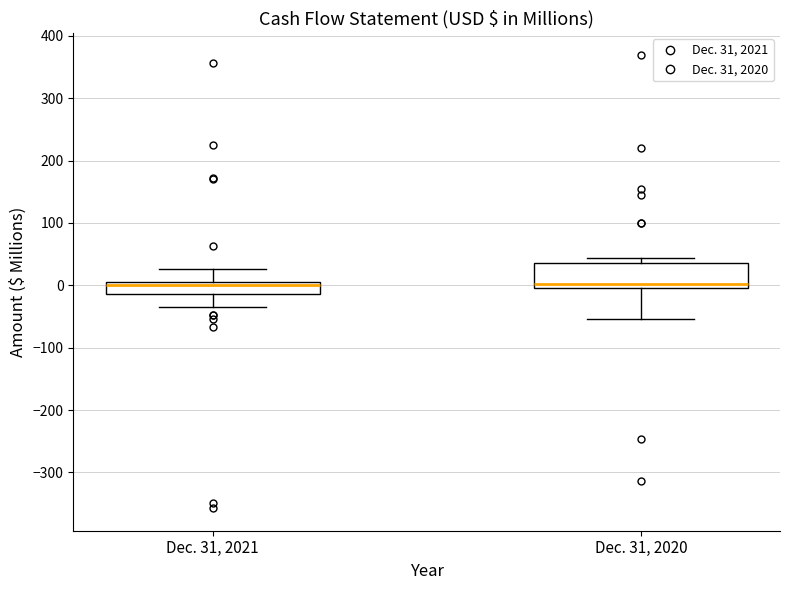

Reading left to right, read every box against the y-axis: the position of its median line, the range the box covers, and the ends of its whiskers. The values are not printed on the chart, so give them approximately, as read against the axis.

Dec. 31, 2021: median 0, box -10 to 10, whiskers -30 to 30
Dec. 31, 2020: median 0 (just above the box's lower edge), box 0 to 40, whiskers -50 to 40 (just above the box's upper edge)